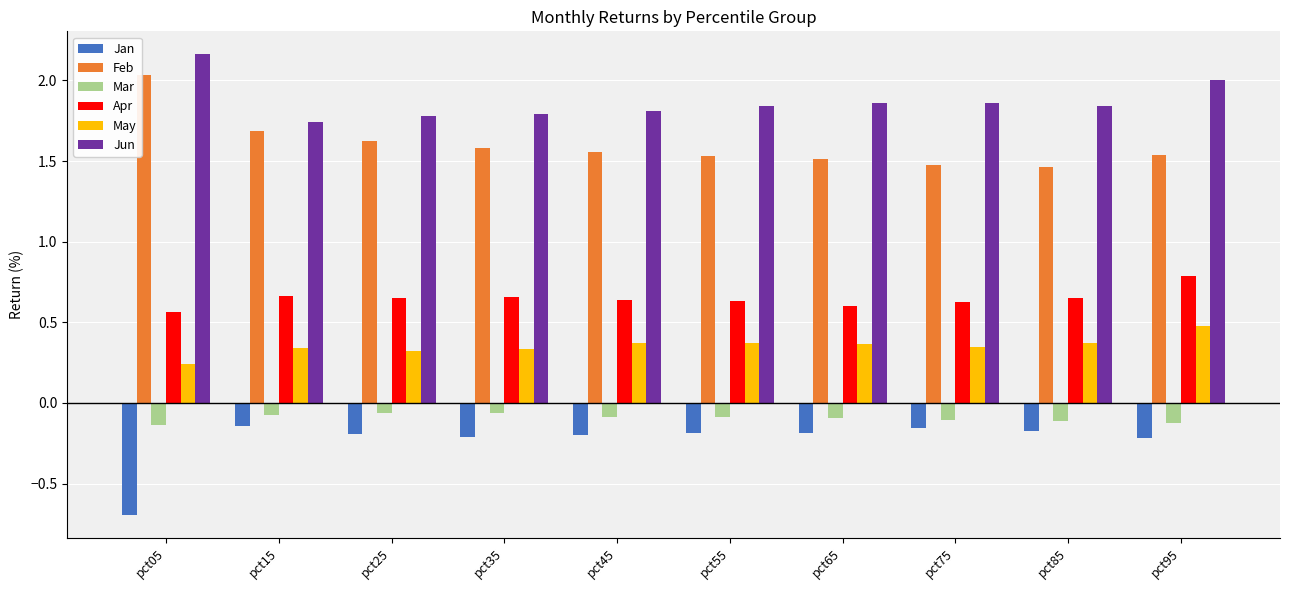

What is the difference between the highest and lowest values at pct05?

2.9